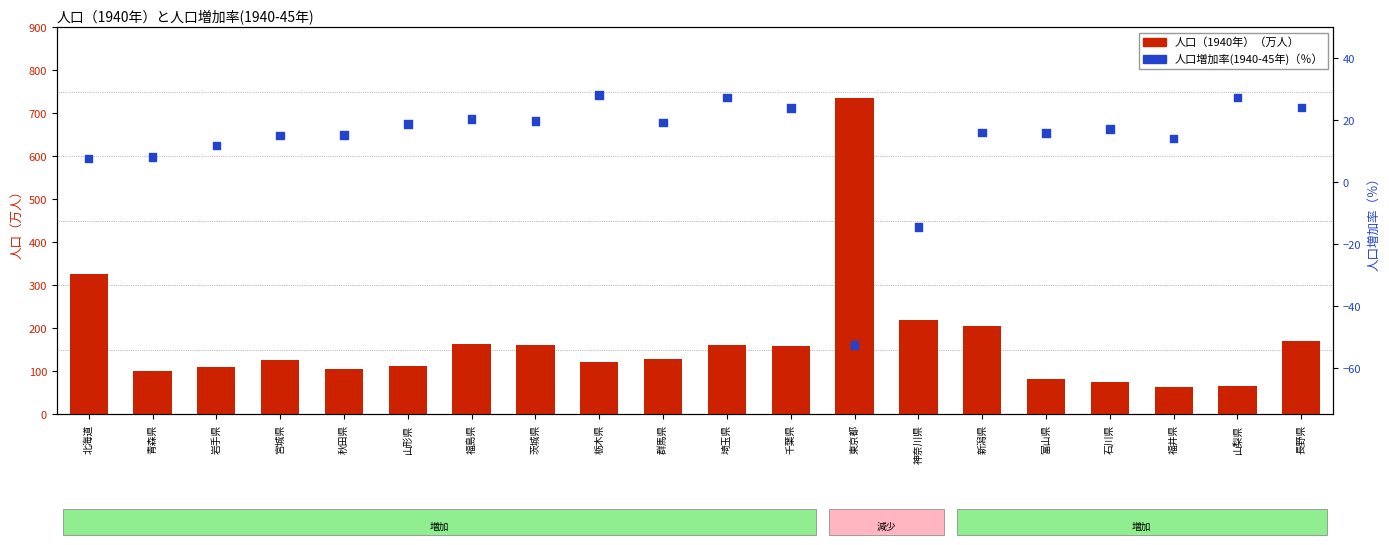

Which series has the largest total across all categories?

人口（1940年）